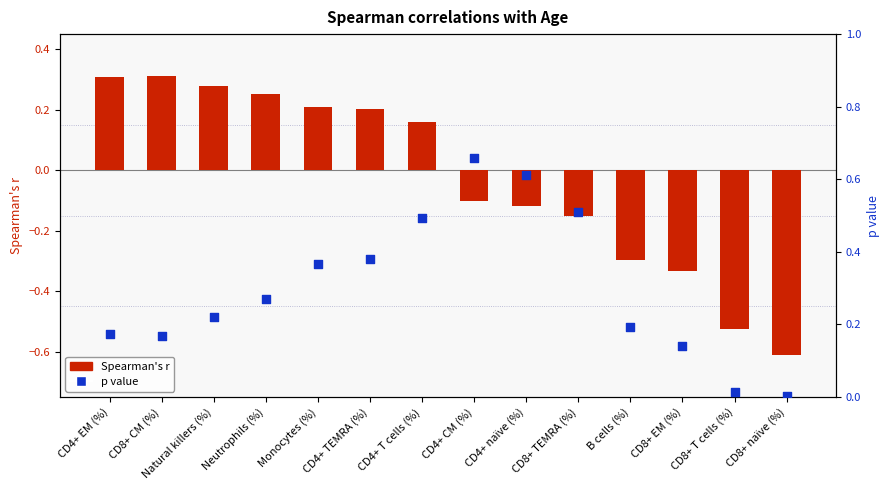

What are all the series names shown in the legend?

Spearman's r, p value